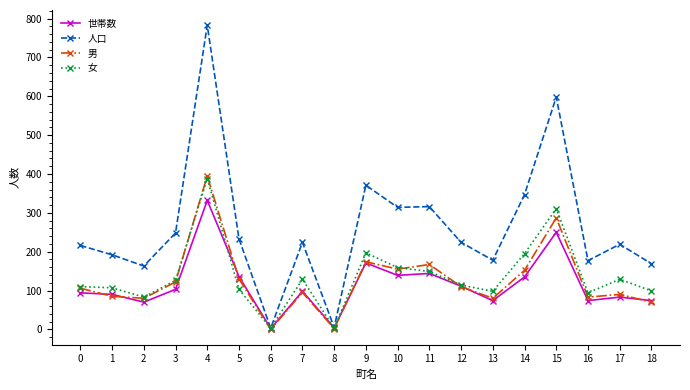

What is the greatest value displayed?

783